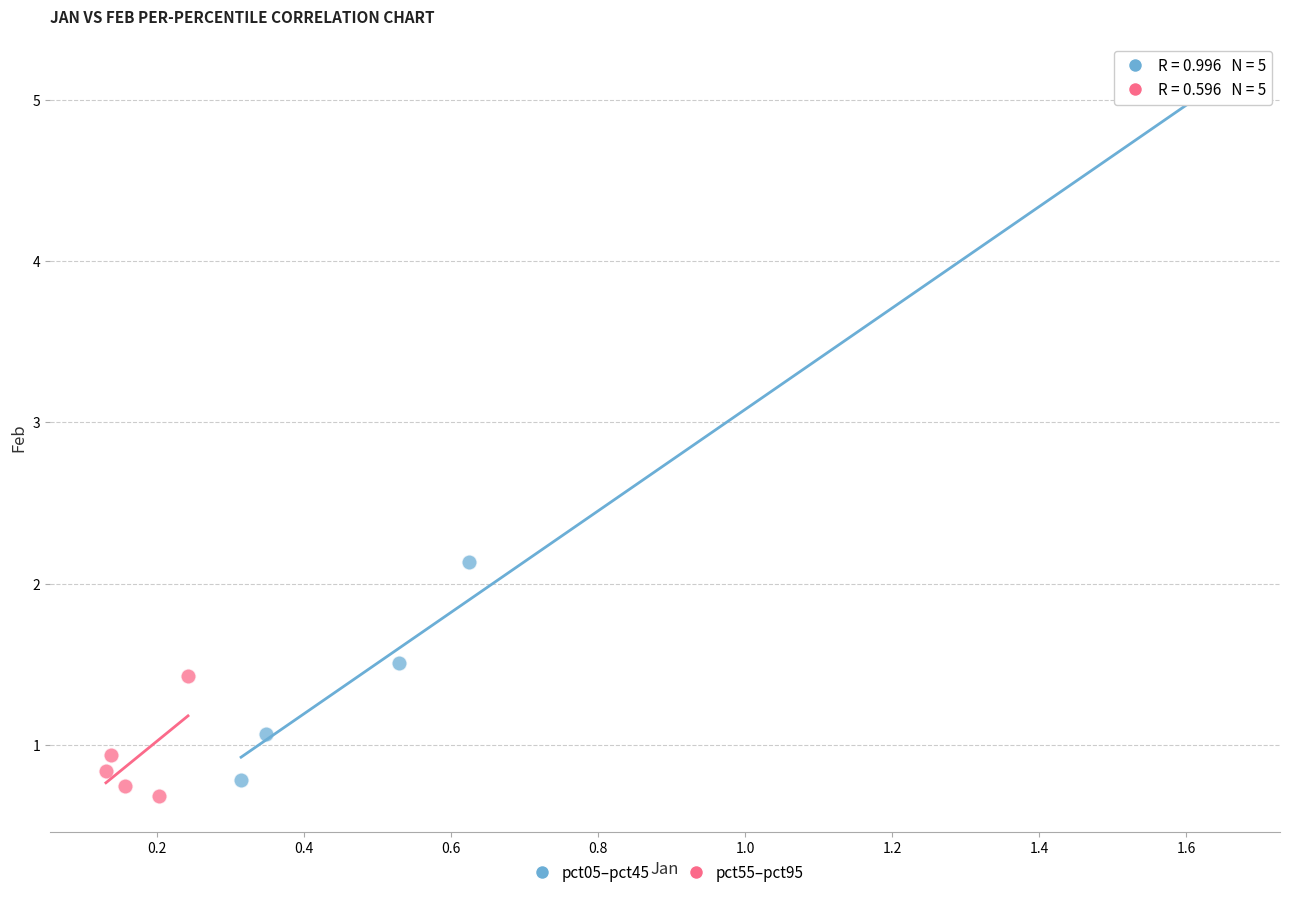

Which series has the largest Y range (max minus min)?

pct05–pct45